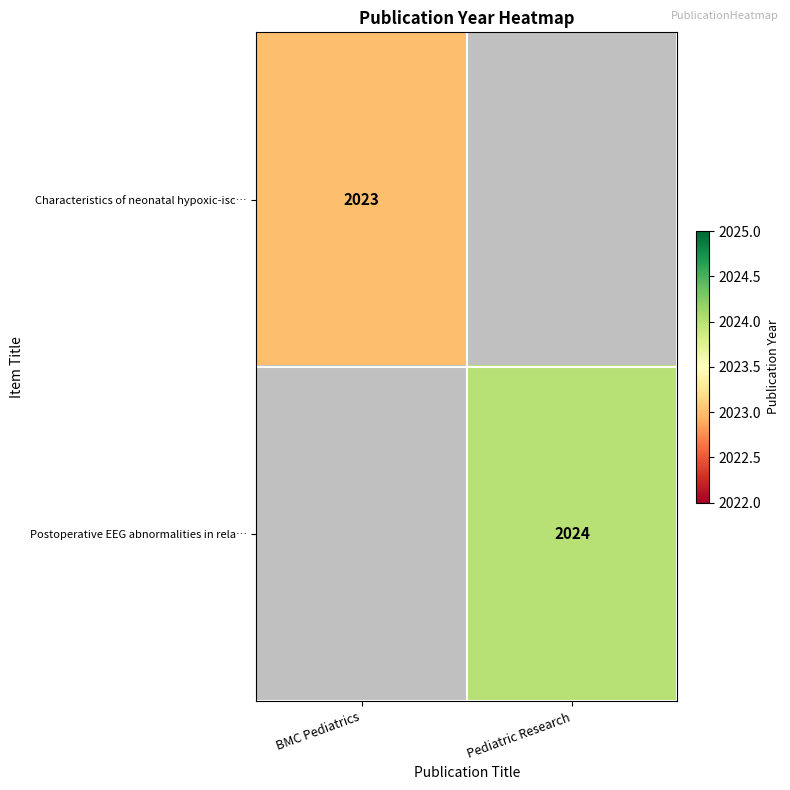

Is the value of Characteristics of neonatal hypoxic-isc… at BMC Pediatrics greater than the value of Postoperative EEG abnormalities in rela… at Pediatric Research?

No